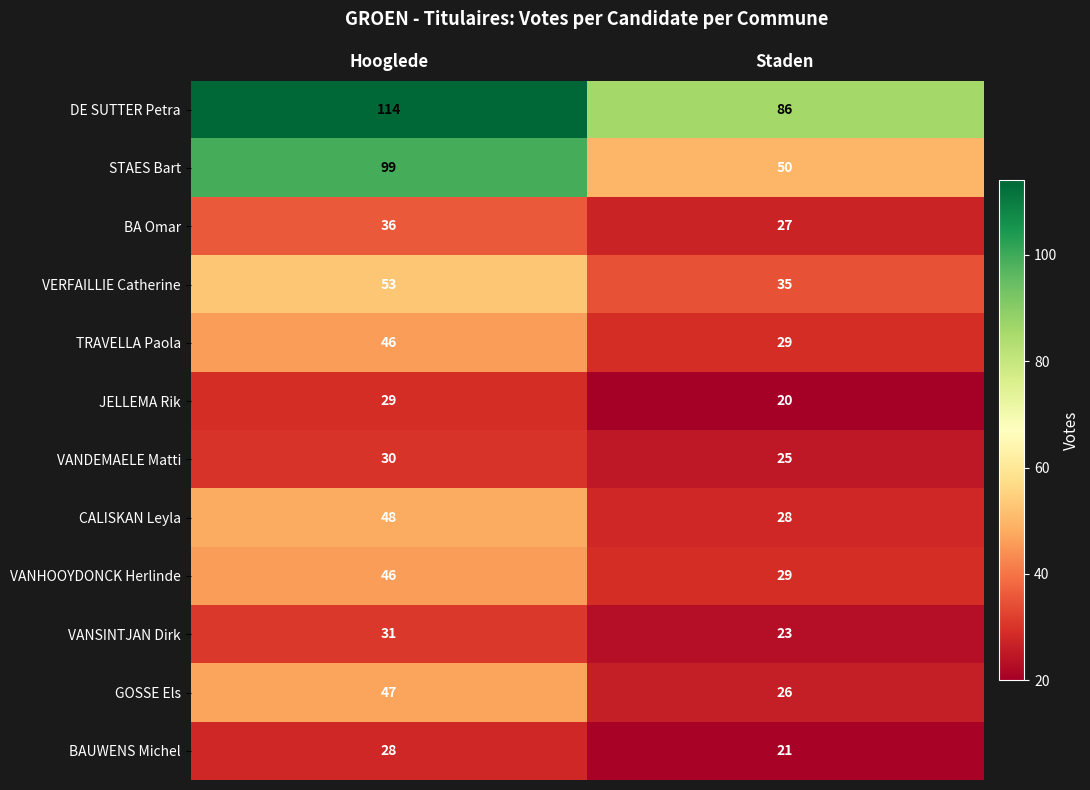

Which series has the largest range (max minus min)?

STAES Bart